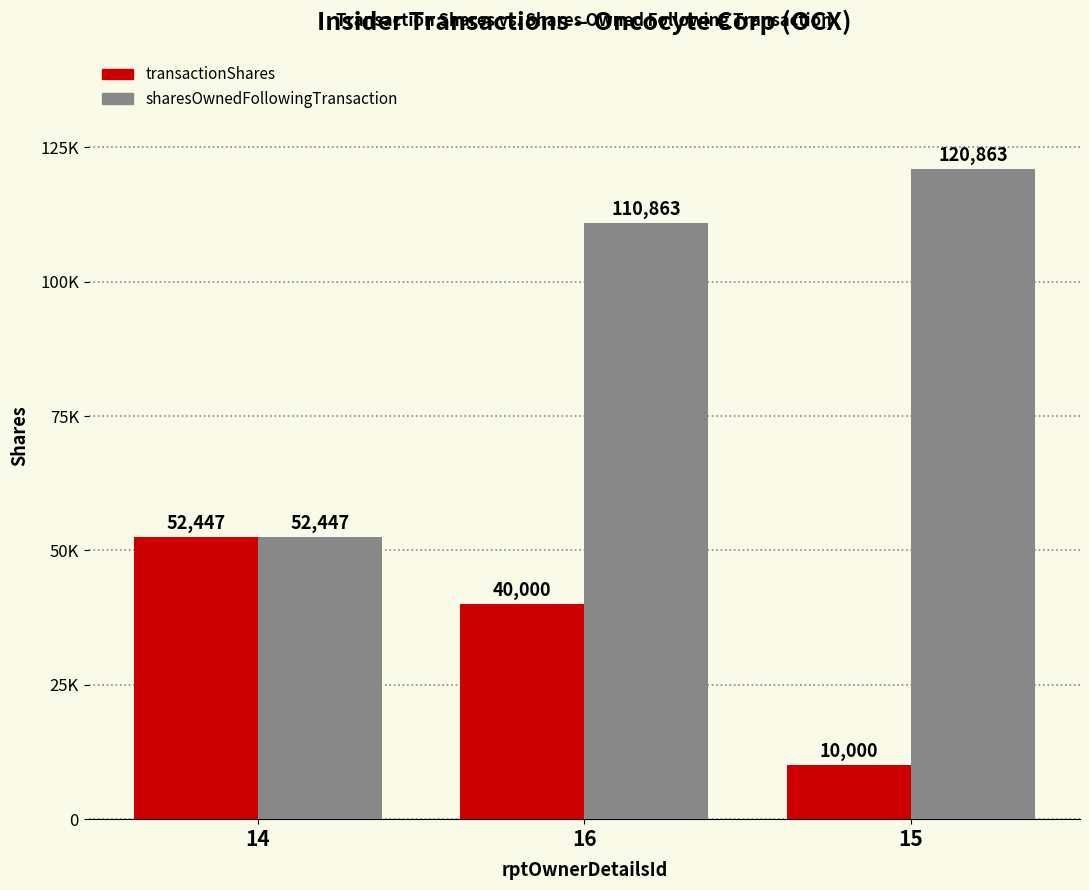

Reading left to right, list all the values displayed in this chart.

transactionShares: 52447	40000	10000
sharesOwnedFollowingTransaction: 52447	110863	120863